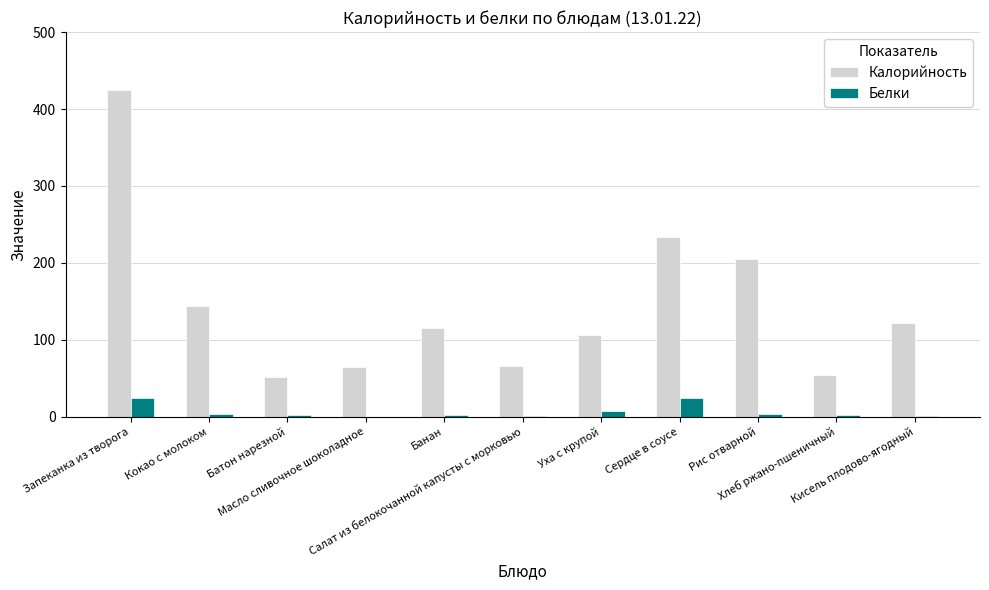

What is the difference between the Калорийность values at Масло сливочное шоколадное and Кисель плодово-ягодный?

57